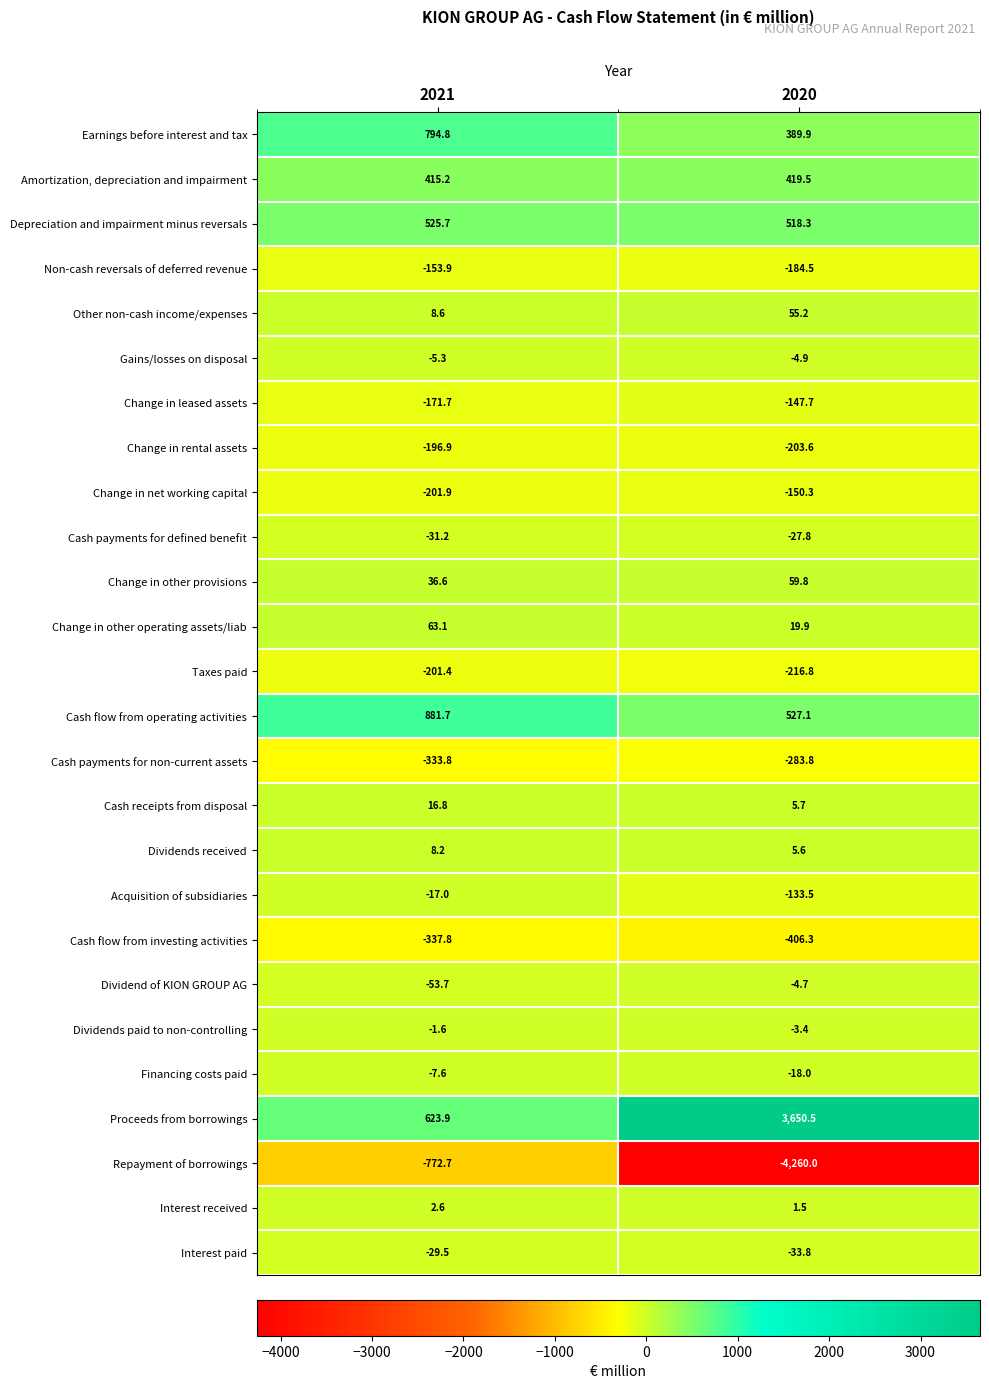

What is the spread (max minus min) of values at 2021?

1654.4